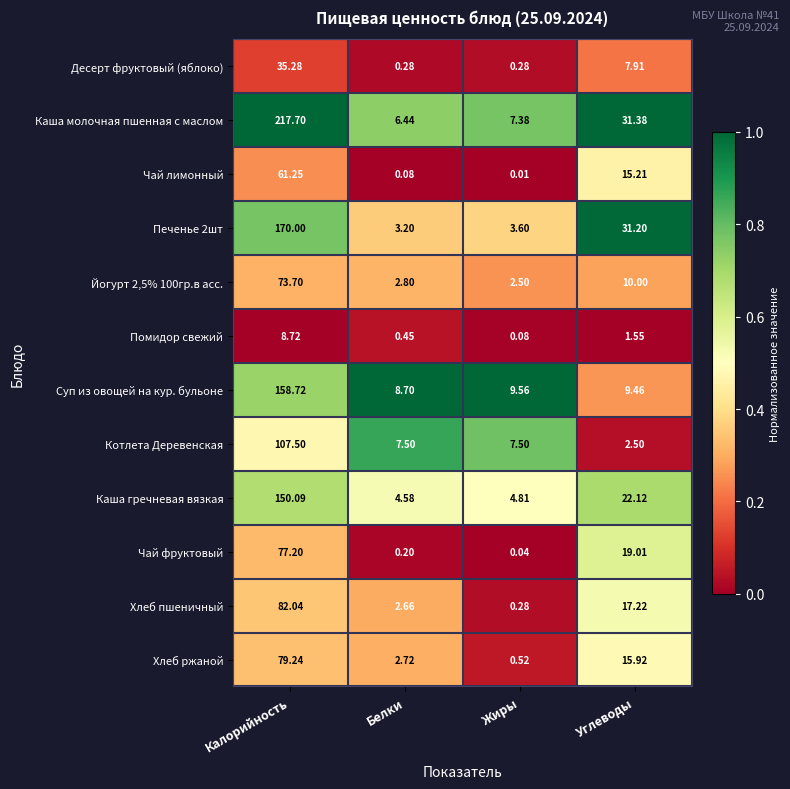

Which category has the highest value in the Помидор свежий series?

Калорийность